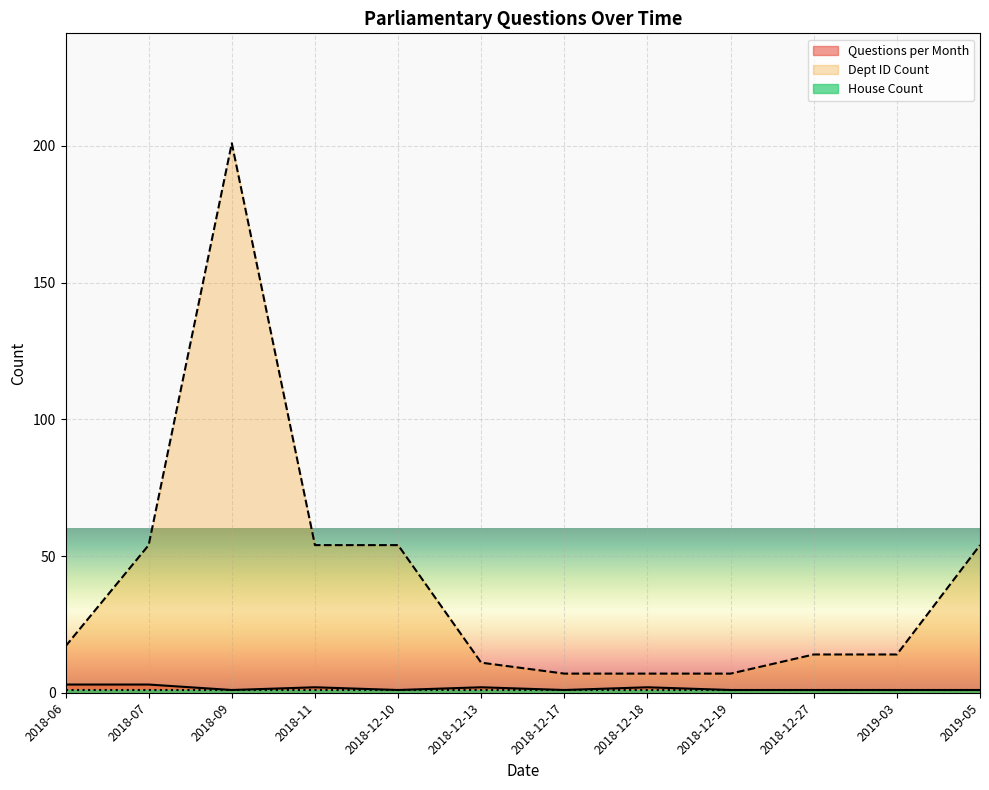

Which label corresponds to the largest value in the chart?

2018-09